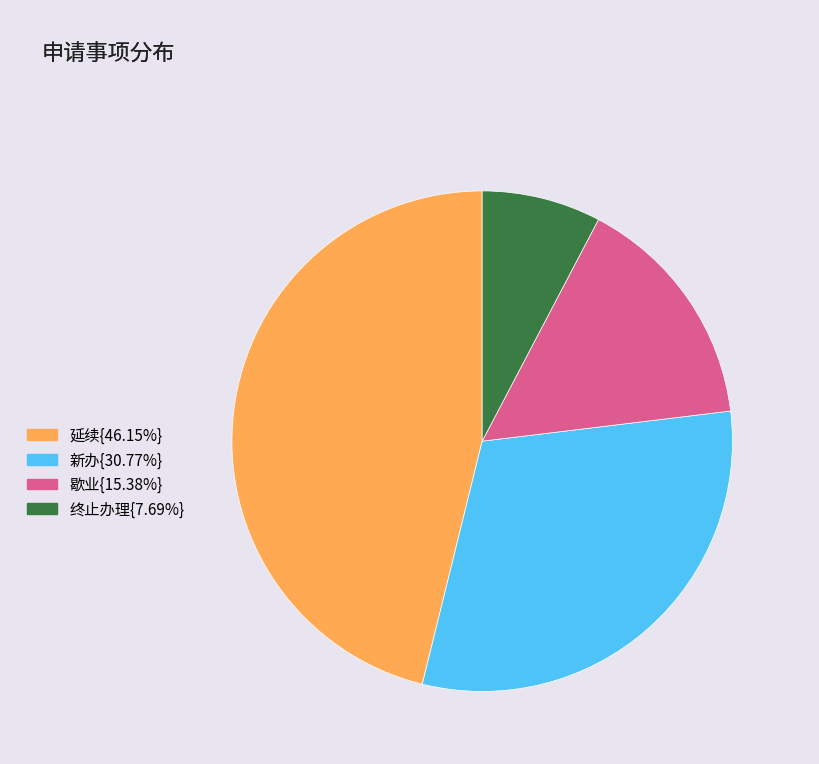

Is there any slice that represents more than half of the pie?

No